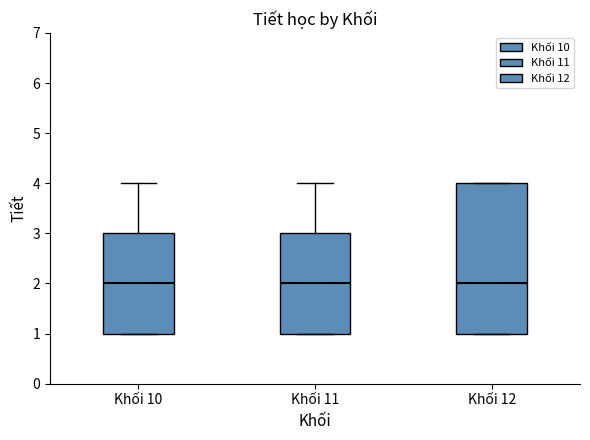

Reading left to right, transcribe this box plot: for each box, give where its median line is, the range the box spans, and where its two whiskers end, as read against the y-axis. The values are not printed on the chart, so give them approximately, as read against the axis.

Khối 10: median 2, box 1 to 3, whiskers 1 to 4
Khối 11: median 2, box 1 to 3, whiskers 1 to 4
Khối 12: median 2, box 1 to 4, whiskers 1 to 4